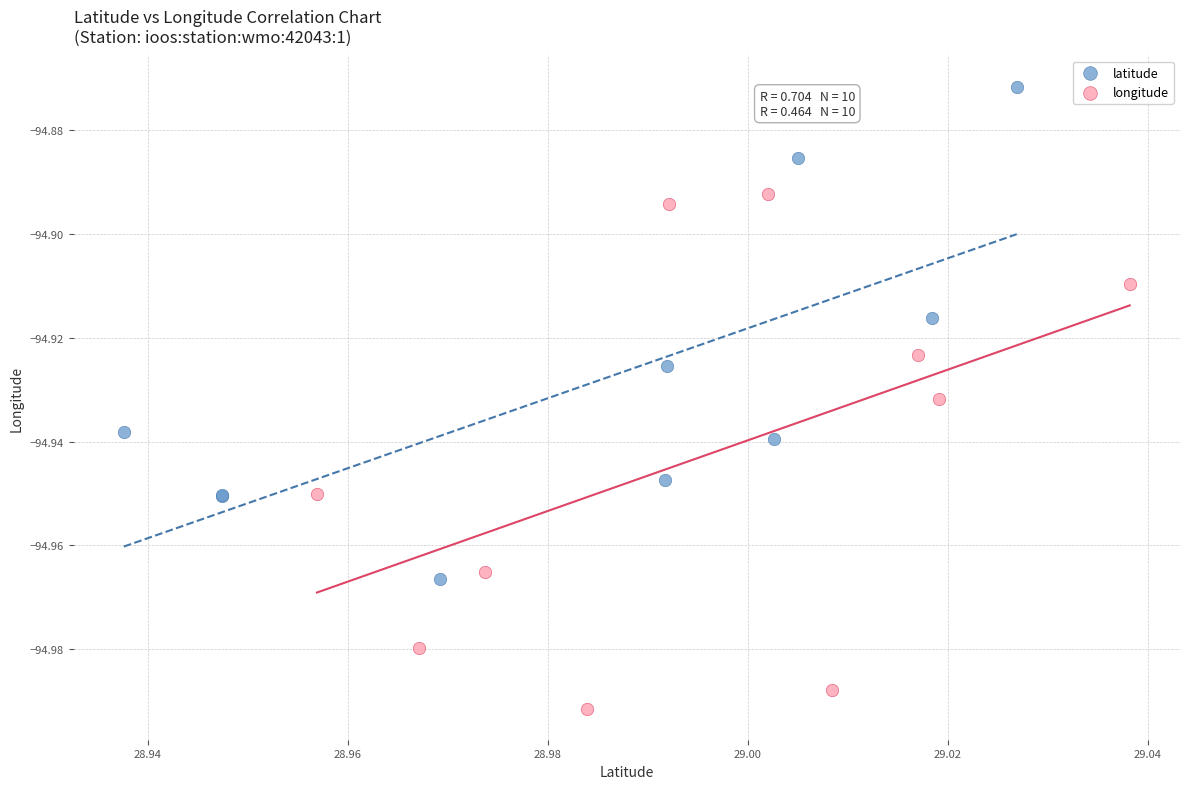

Which series contains the highest Y value?

latitude